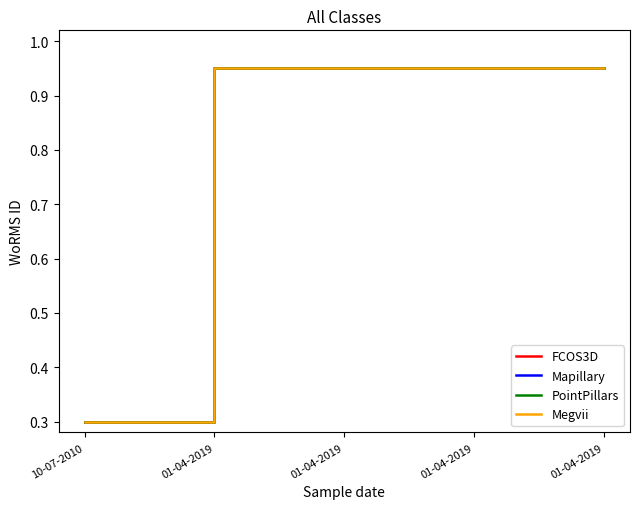

True or false: Mapillary and Megvii cross at least once.

False